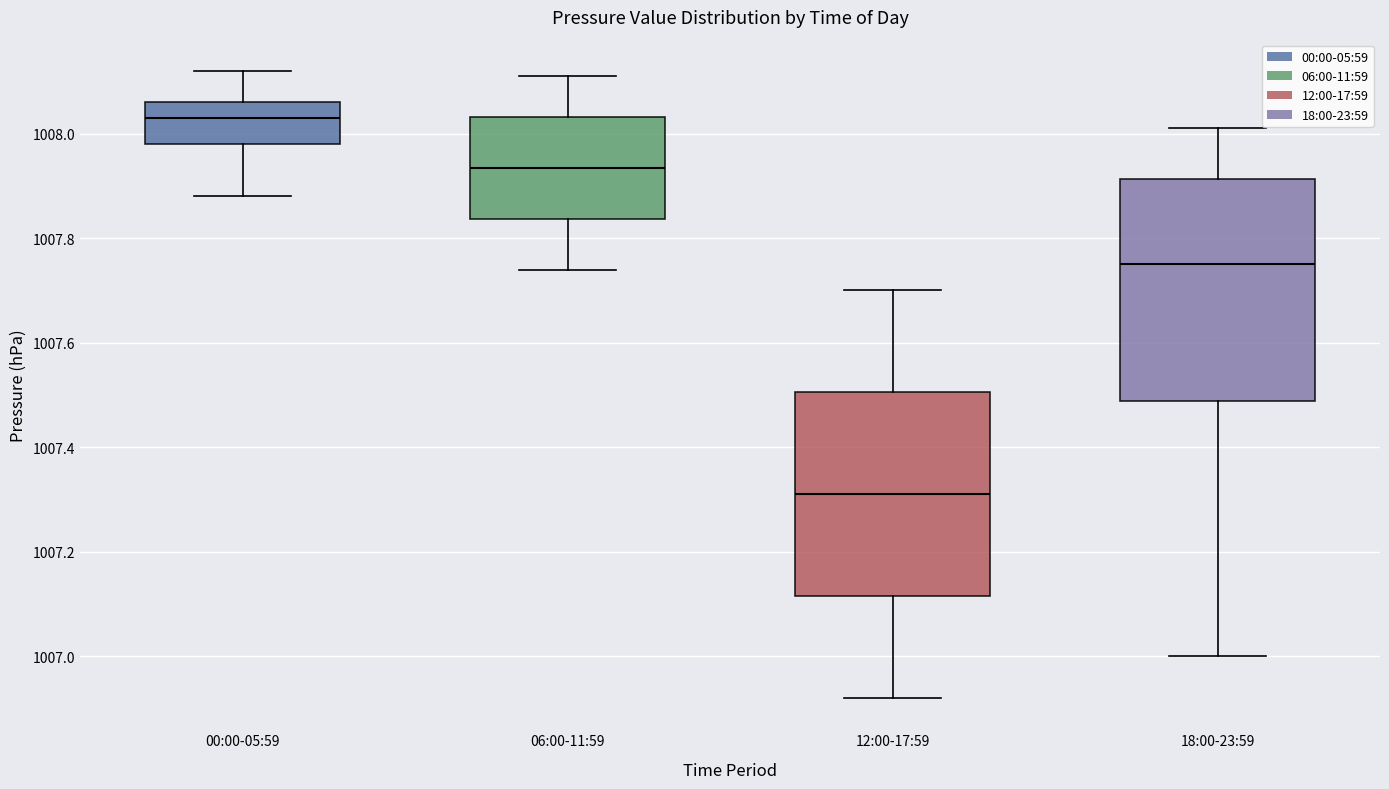

Reading left to right, read every box against the y-axis: the position of its median line, the range the box covers, and the ends of its whiskers. The values are not printed on the chart, so give them approximately, as read against the axis.

00:00-05:59: median 1008.04, box 1007.98 to 1008.06, whiskers 1007.88 to 1008.12
06:00-11:59: median 1007.94, box 1007.84 to 1008.04, whiskers 1007.74 to 1008.12
12:00-17:59: median 1007.32, box 1007.12 to 1007.50, whiskers 1006.92 to 1007.70
18:00-23:59: median 1007.76, box 1007.48 to 1007.92, whiskers 1007.00 to 1008.02